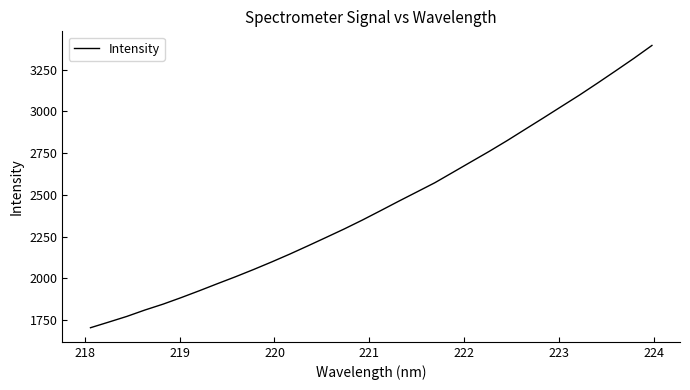

What is the minimum value shown in the chart?

1704.3